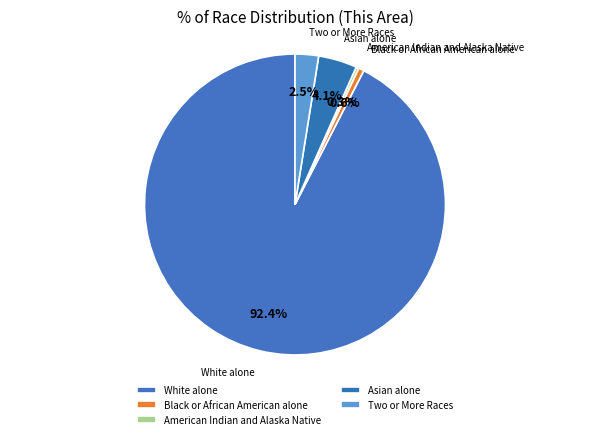

How many slices are in this pie chart?

5